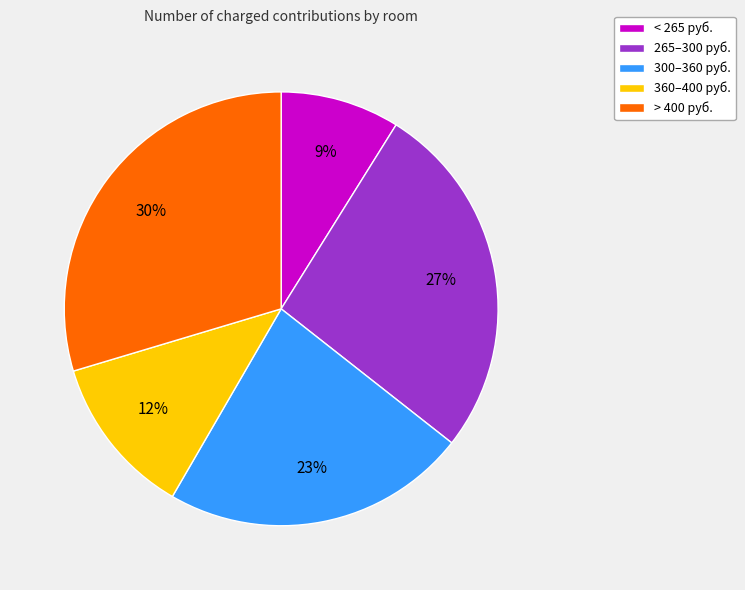

Do 360–400 руб. and 300–360 руб. together represent more than half of the pie?

No